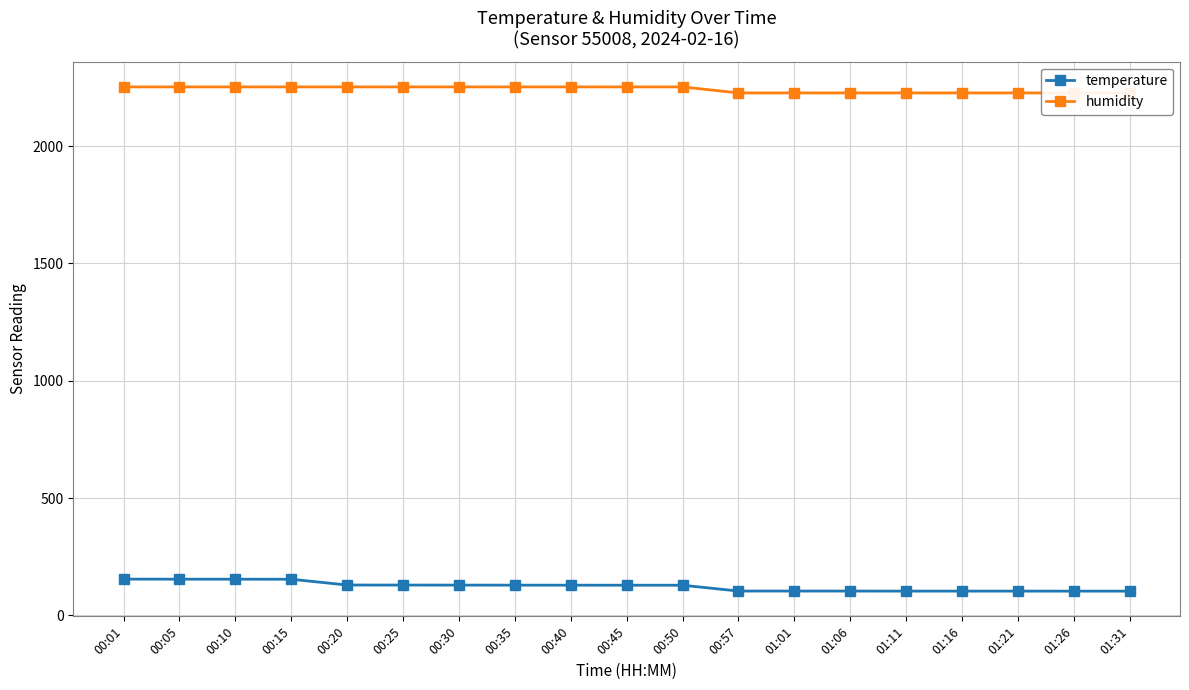

What is the sum of all temperature values?

2339.3